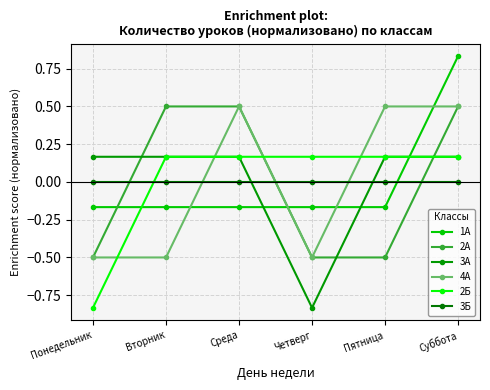

At how many categories does at least one series exceed 0?

6